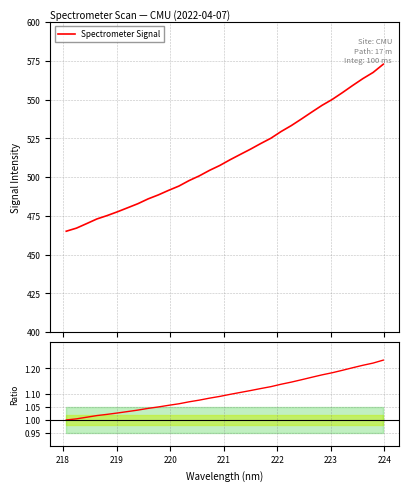

What is the maximum value for Spectrometer Signal?

572.9